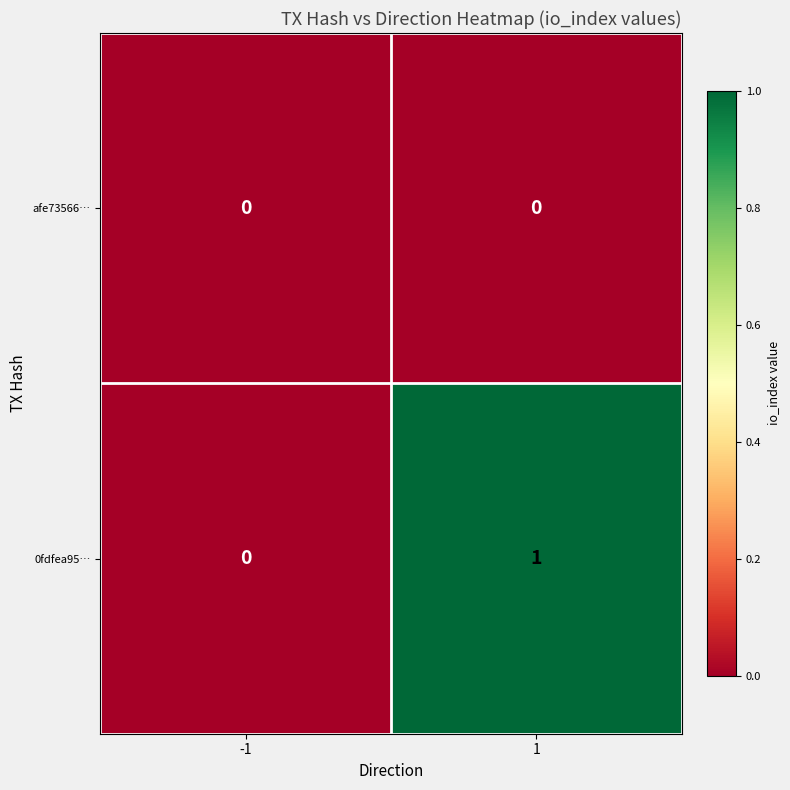

Which series has the largest total across all categories?

0fdfea95…